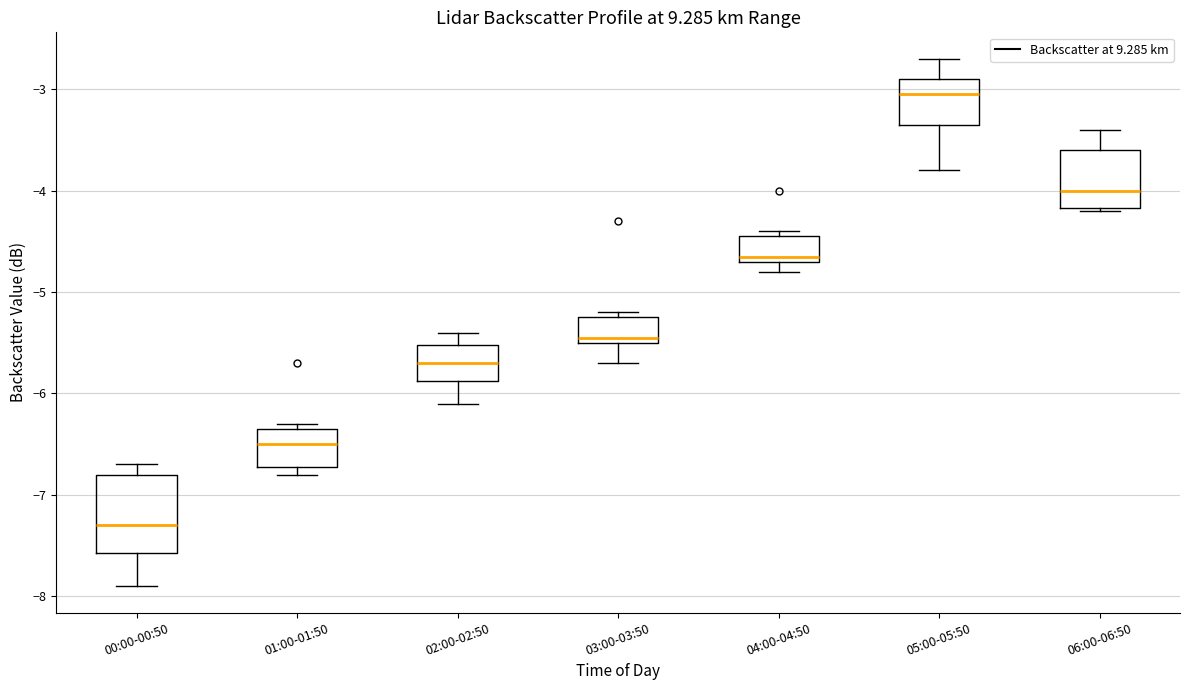

Which box's median line is the highest?

05:00-05:50